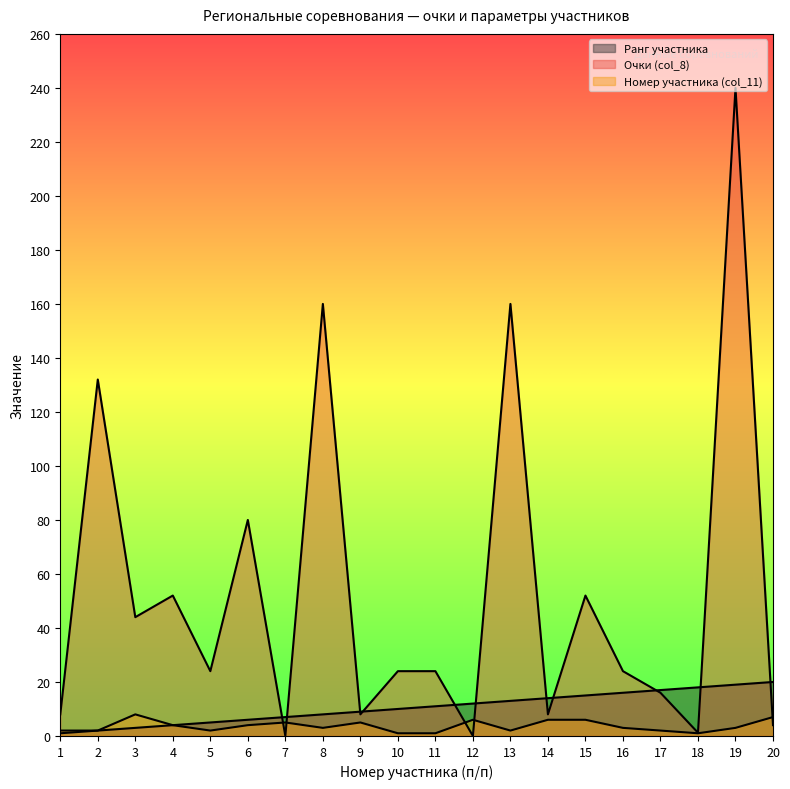

True or false: Ранг участника and Номер участника (col_11) intersect in this chart.

False